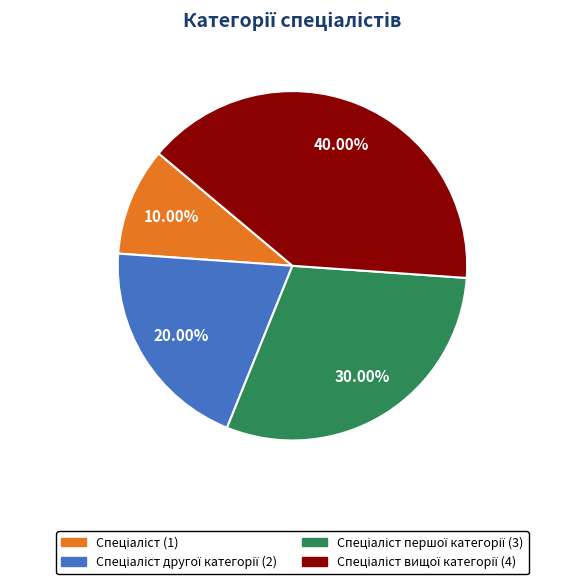

Does any single category account for the majority?

No